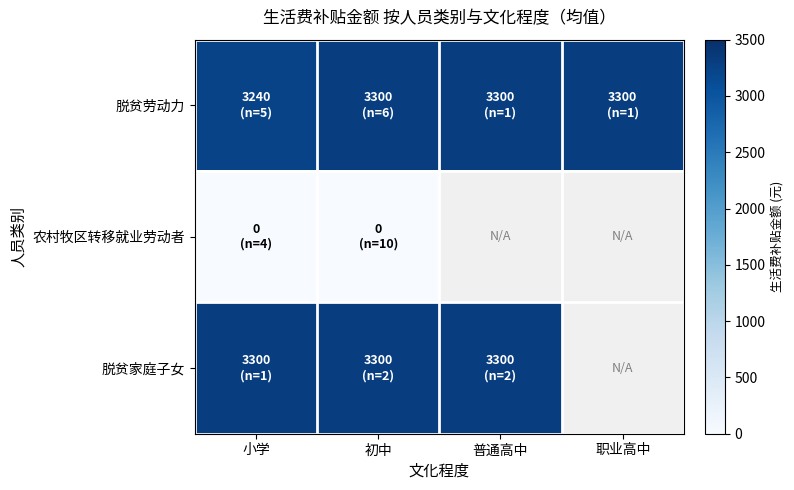

What is the spread (max minus min) of values at 小学?

3300.0